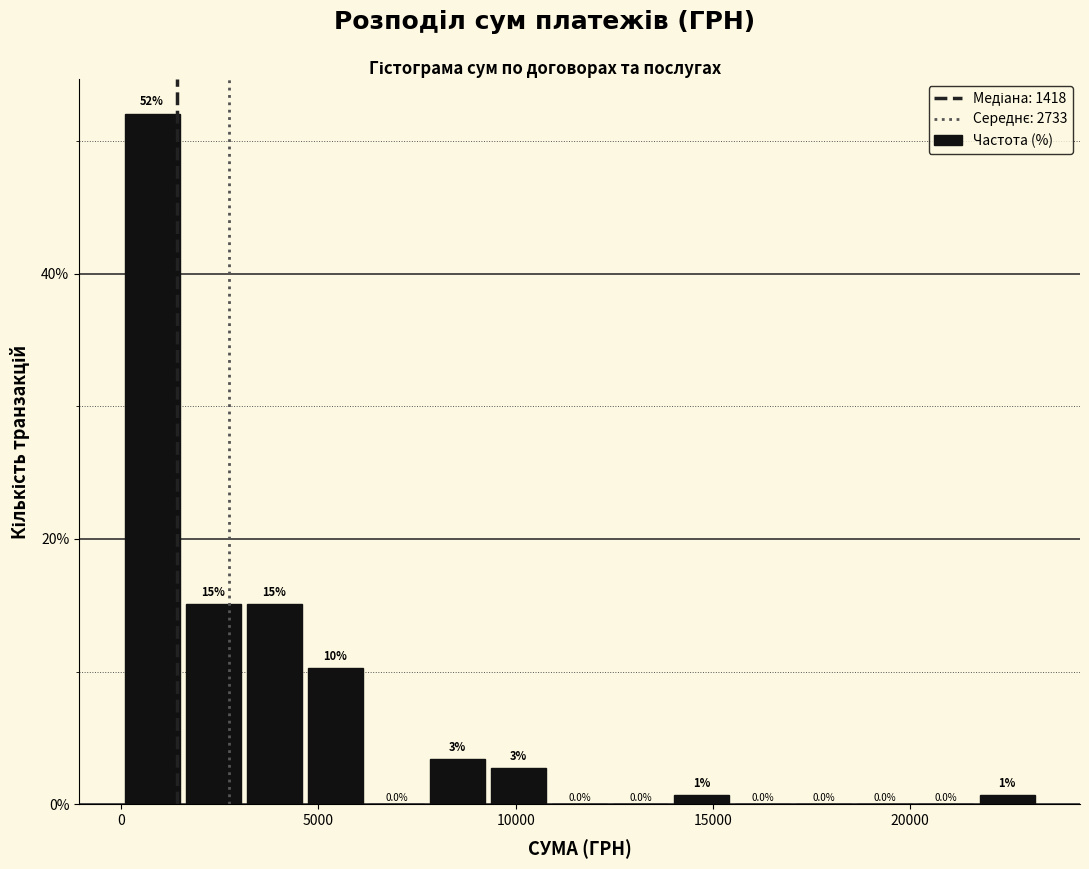

Around what value on the x-axis is the tallest bar? Give the approximate position of its centre, as read against the axis.

1000